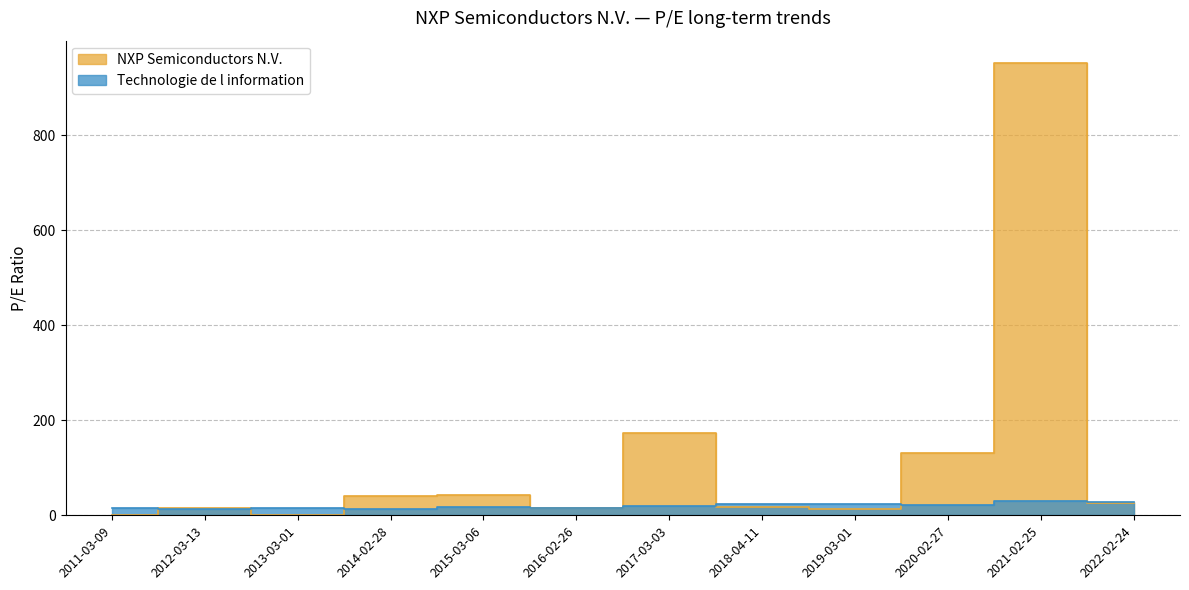

Where does the Technologie de l information series first go above 19?

2017-03-03